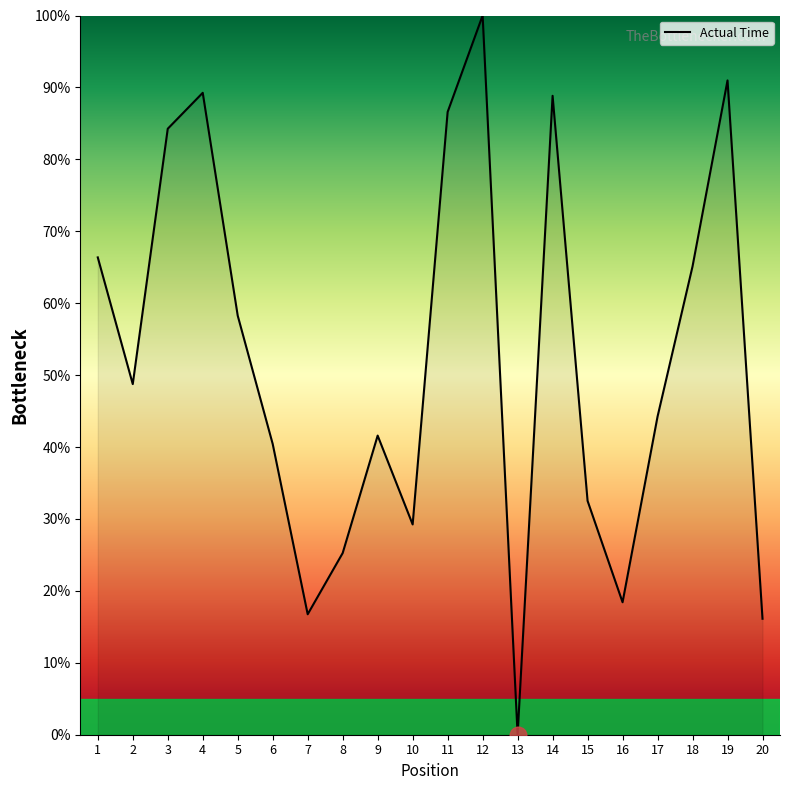

True or false: the data shows 27.6 at 16.

False